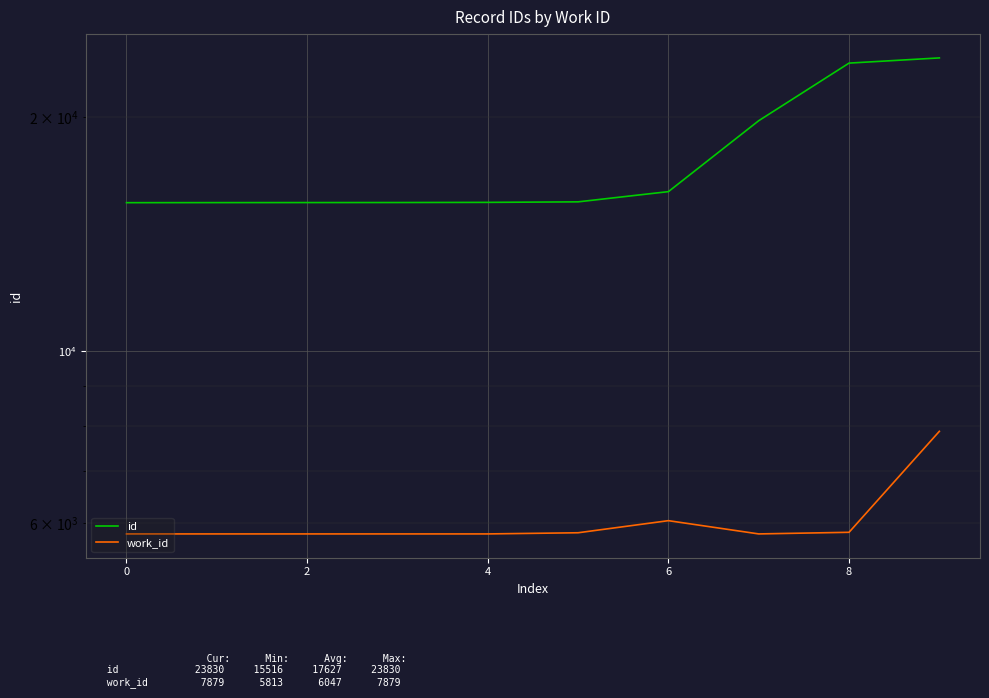

True or false: id and work_id cross at least once.

False